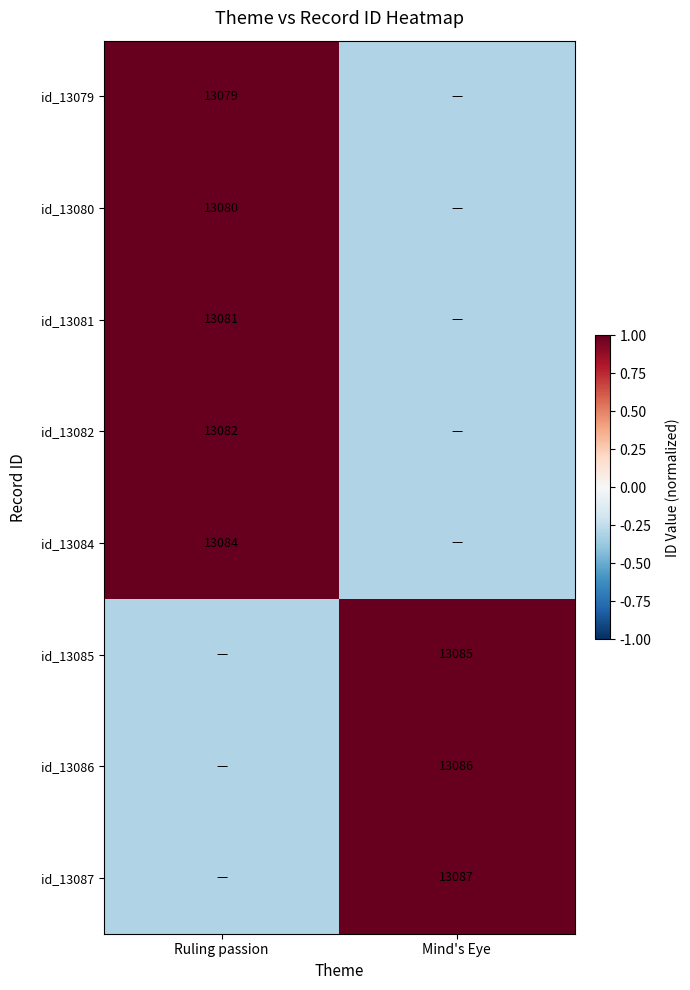

At which category is the sum across all series the highest?

Ruling passion